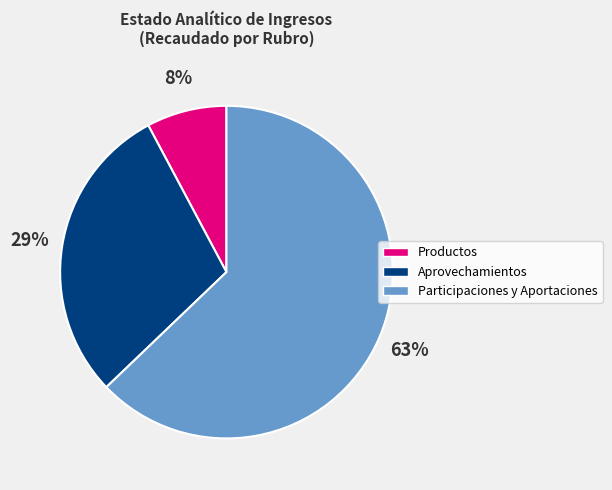

Which category has the smallest portion of the pie?

Productos